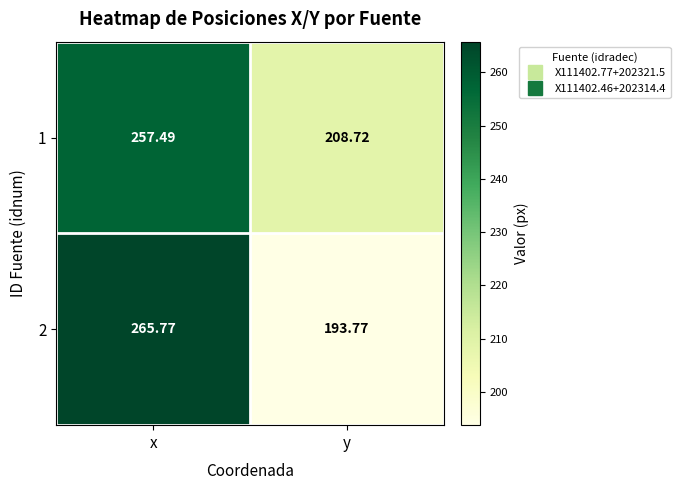

Where is 1 nearest to the value 233?

y